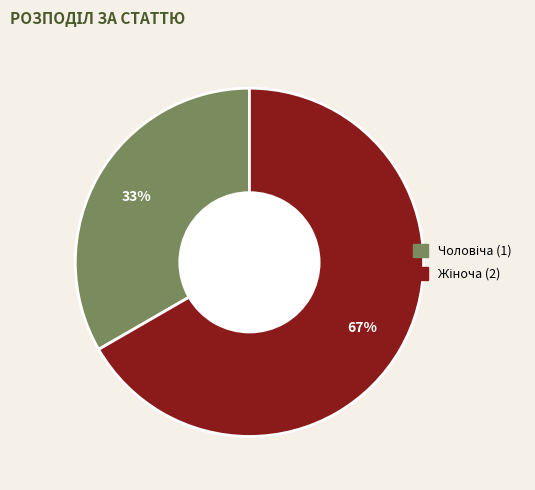

To the nearest percent, what is the average slice percentage?

50%